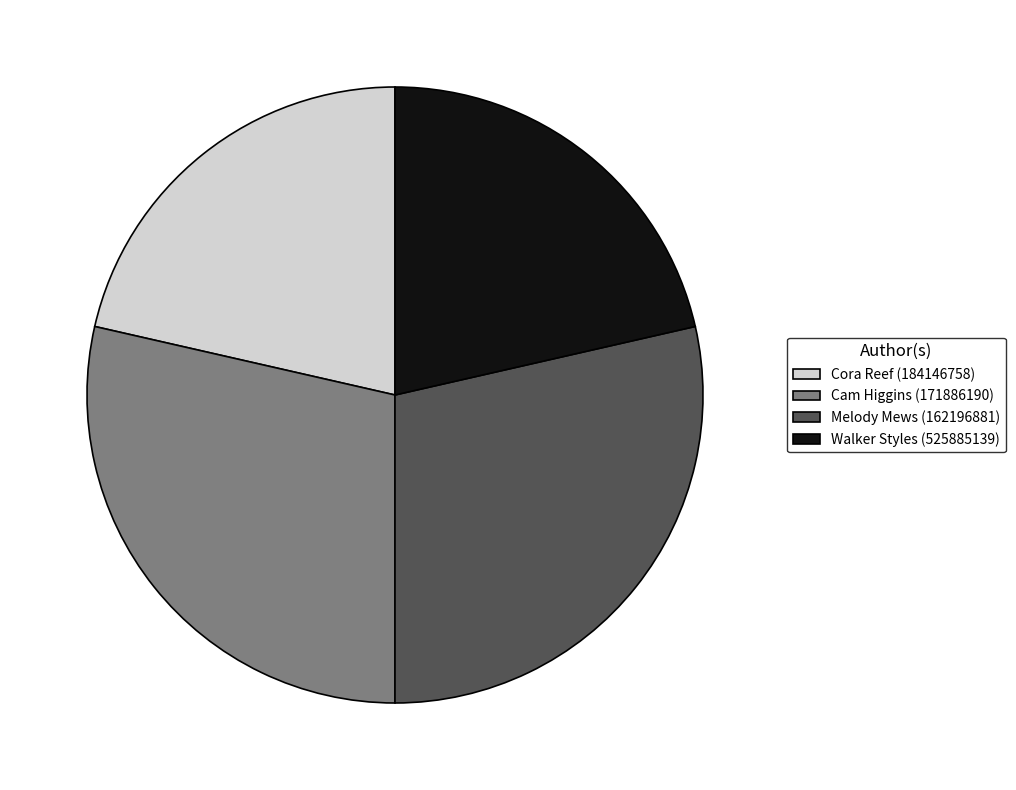

Is the sum of Cam Higgins (171886190) and Melody Mews (162196881) greater than half?

Yes